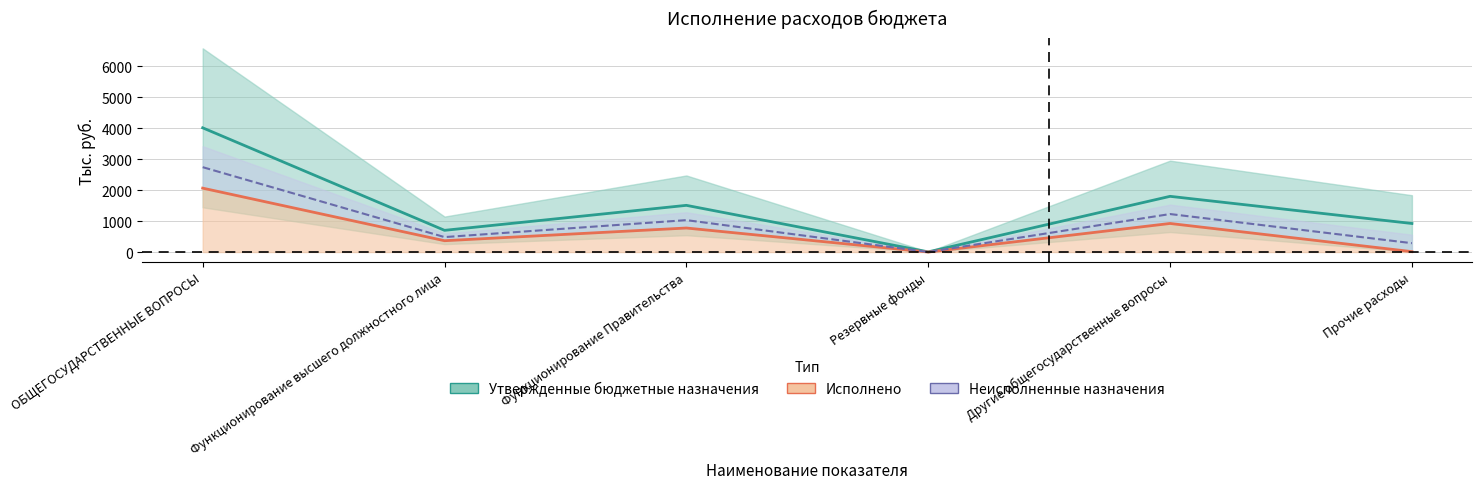

What is the label of the 5th point from the right?

Функционирование высшего должностного лица